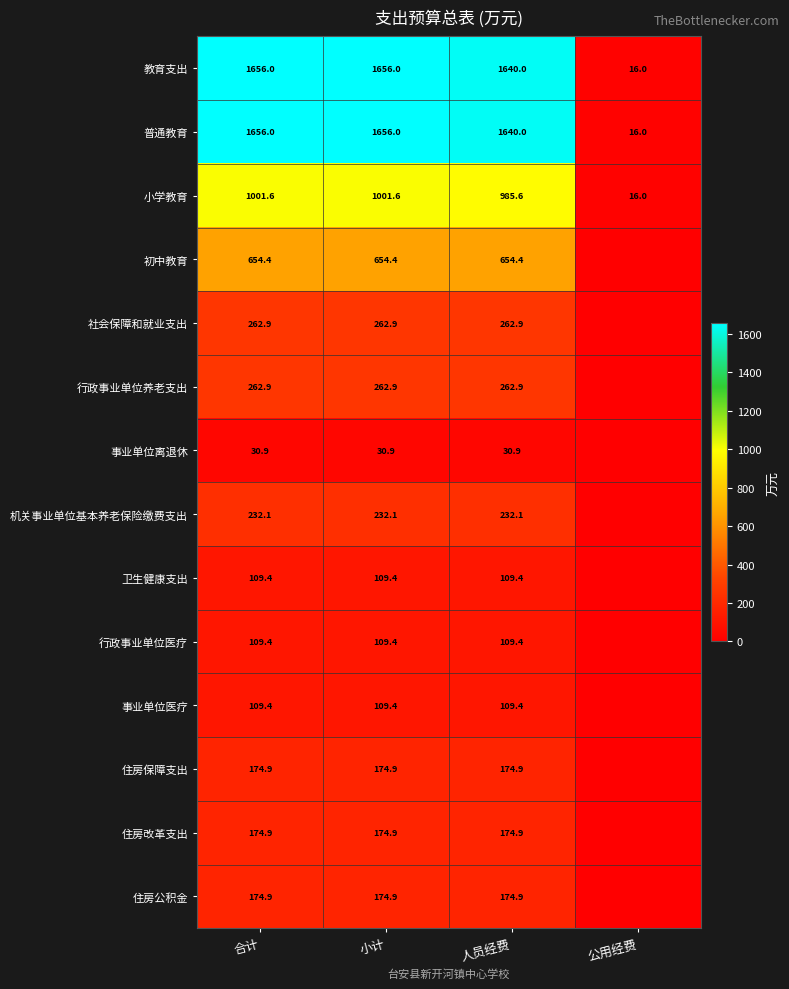

At which category is the sum across all series the highest?

合计